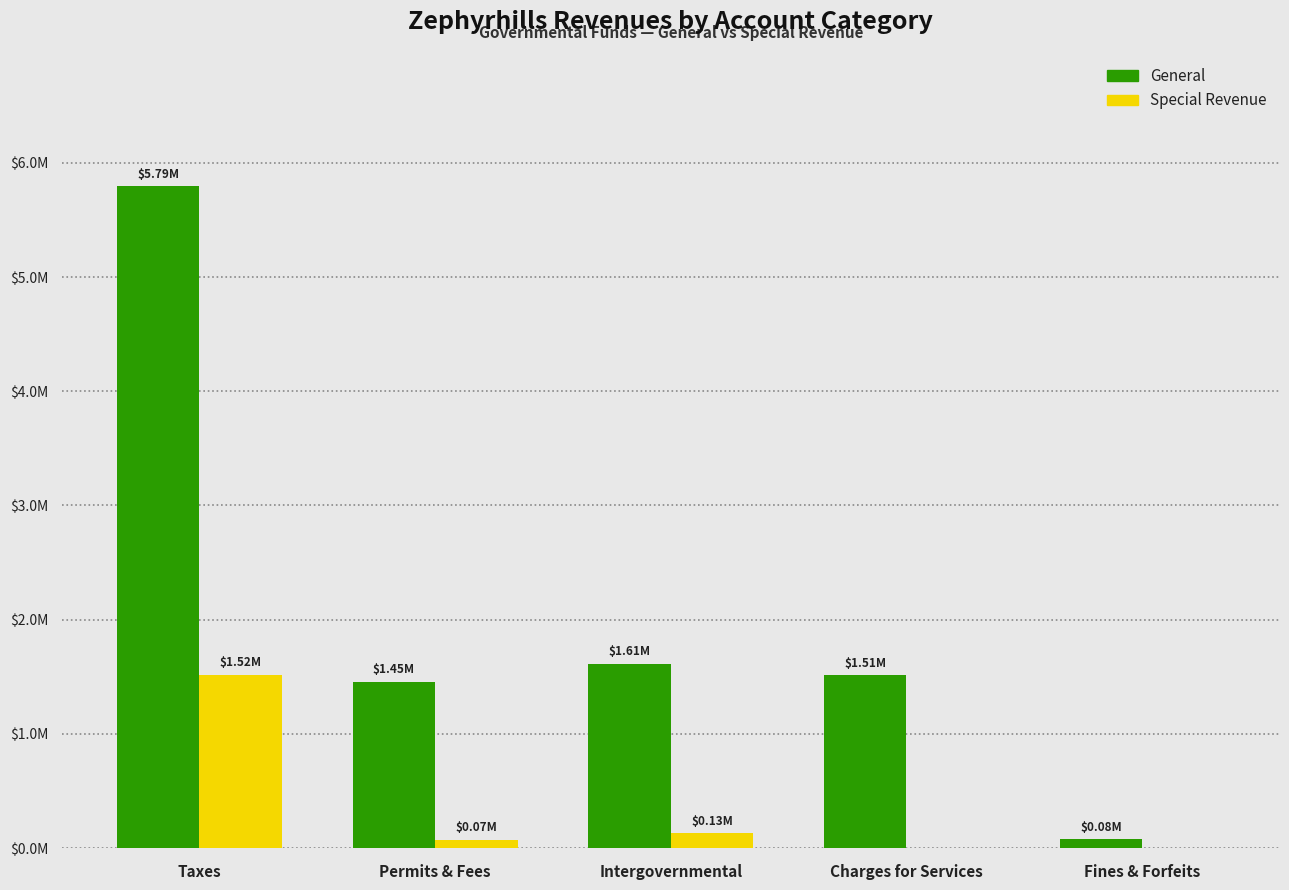

Is the value of General at Charges for Services greater than the value of Special Revenue at Permits & Fees?

Yes